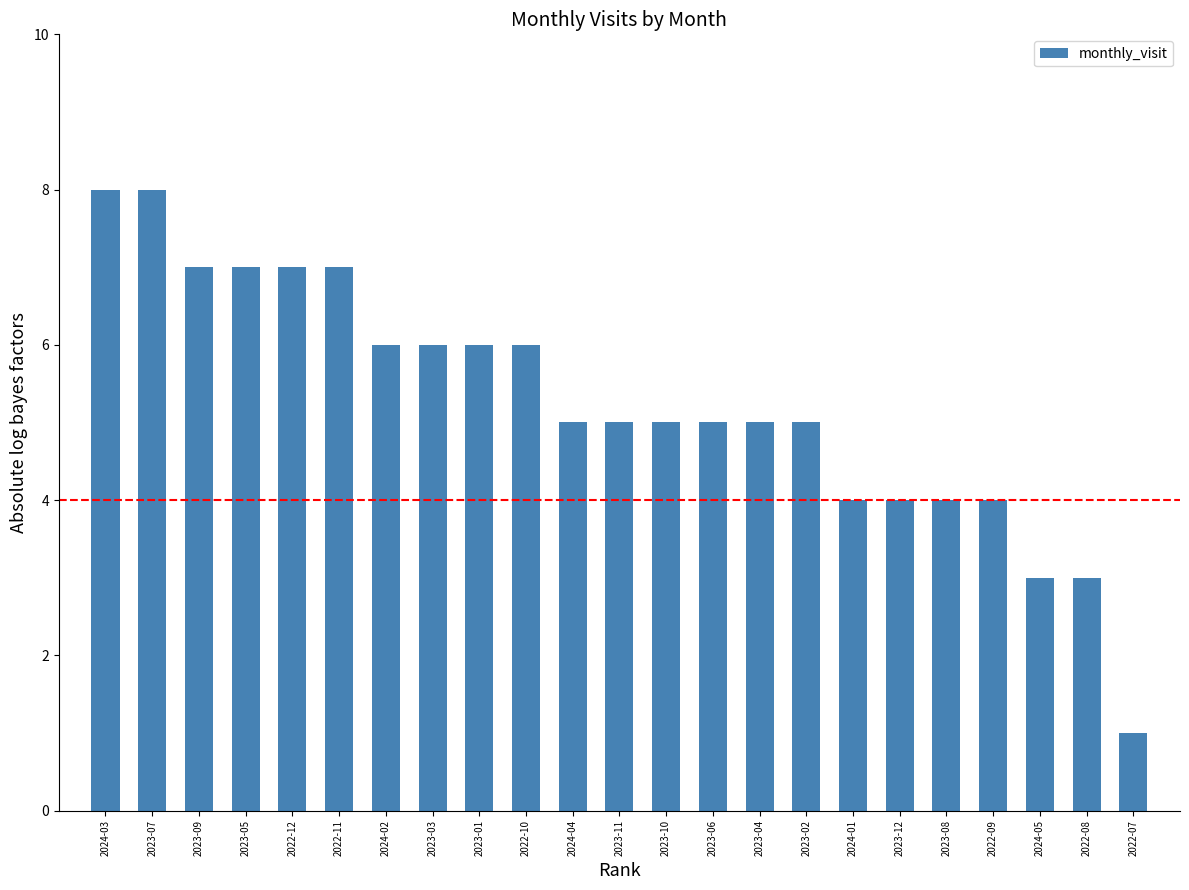

What is the approximate value at 2023-07?

8